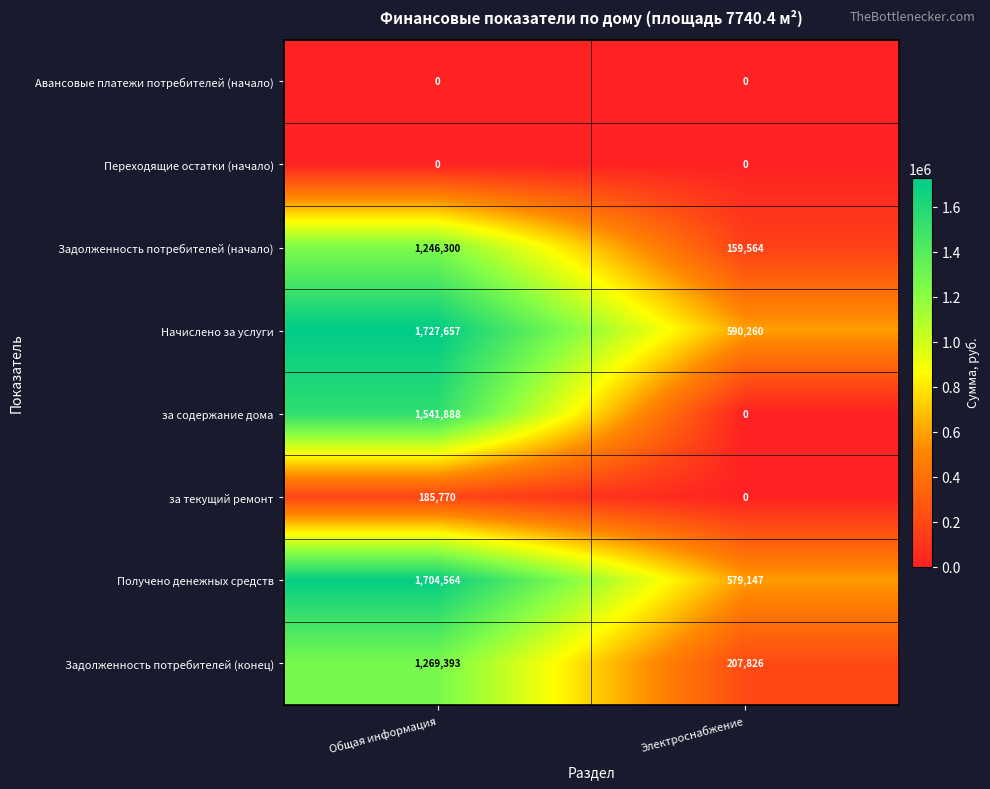

Which series has the largest range (max minus min)?

за содержание дома